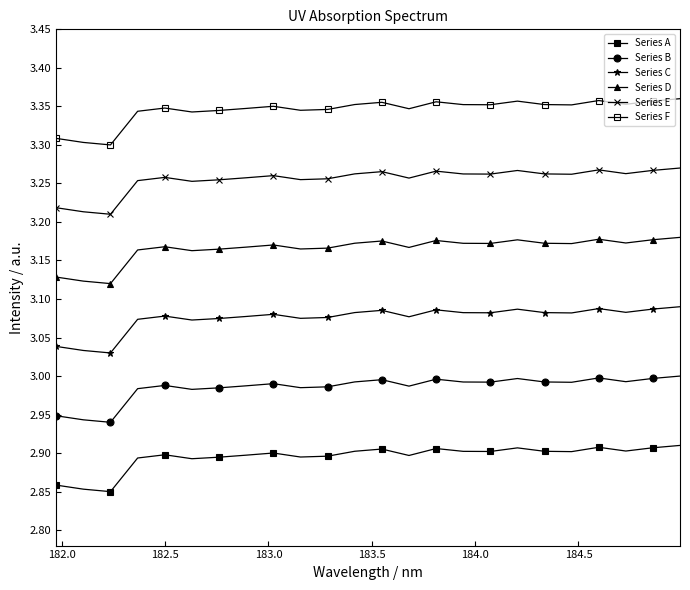

What is the highest value of the Series D series?

3.2